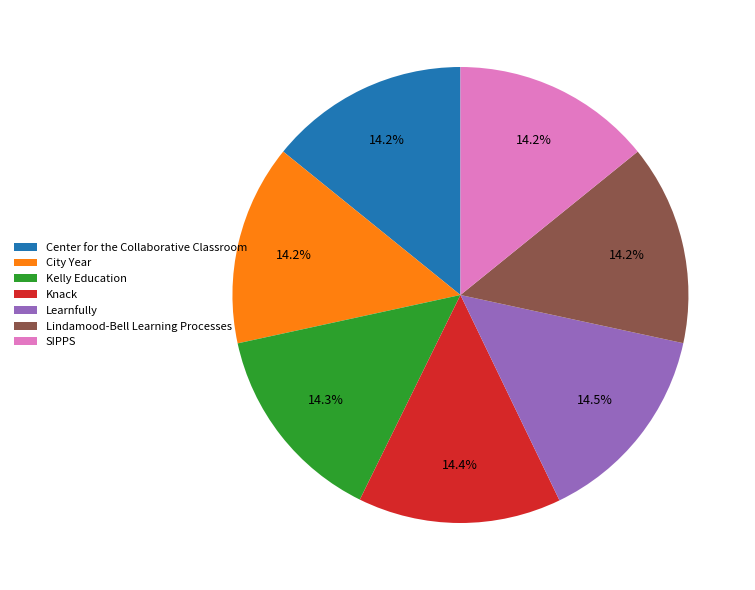

Approximately how many times larger is the value at Lindamood-Bell Learning Processes compared to Learnfully?

1.0